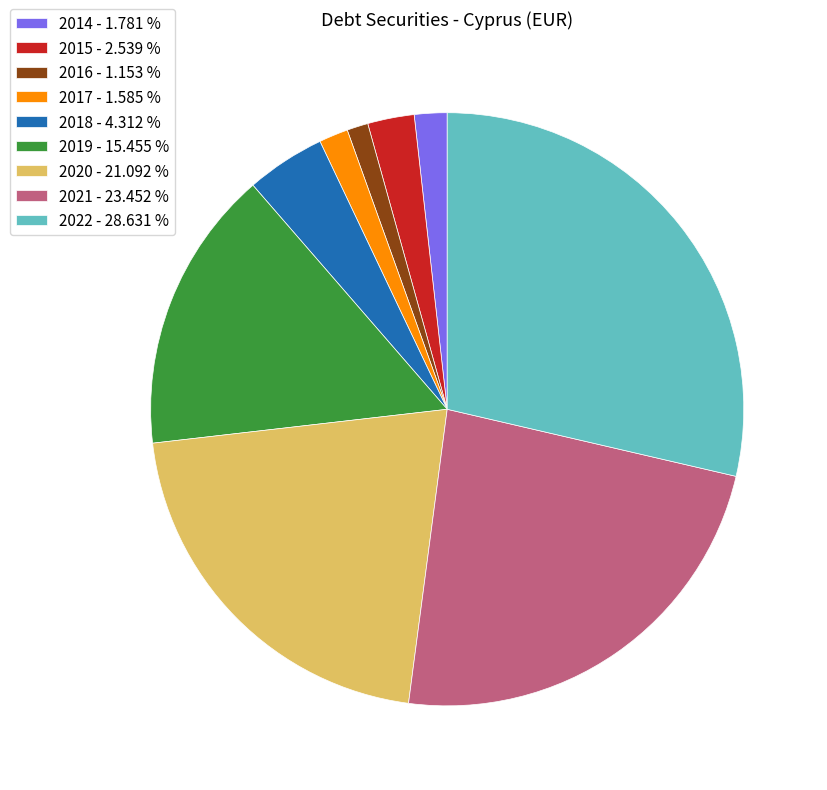

Between 2016 - 1.153 % and 2019 - 15.455 %, which is larger?

2019 - 15.455 %